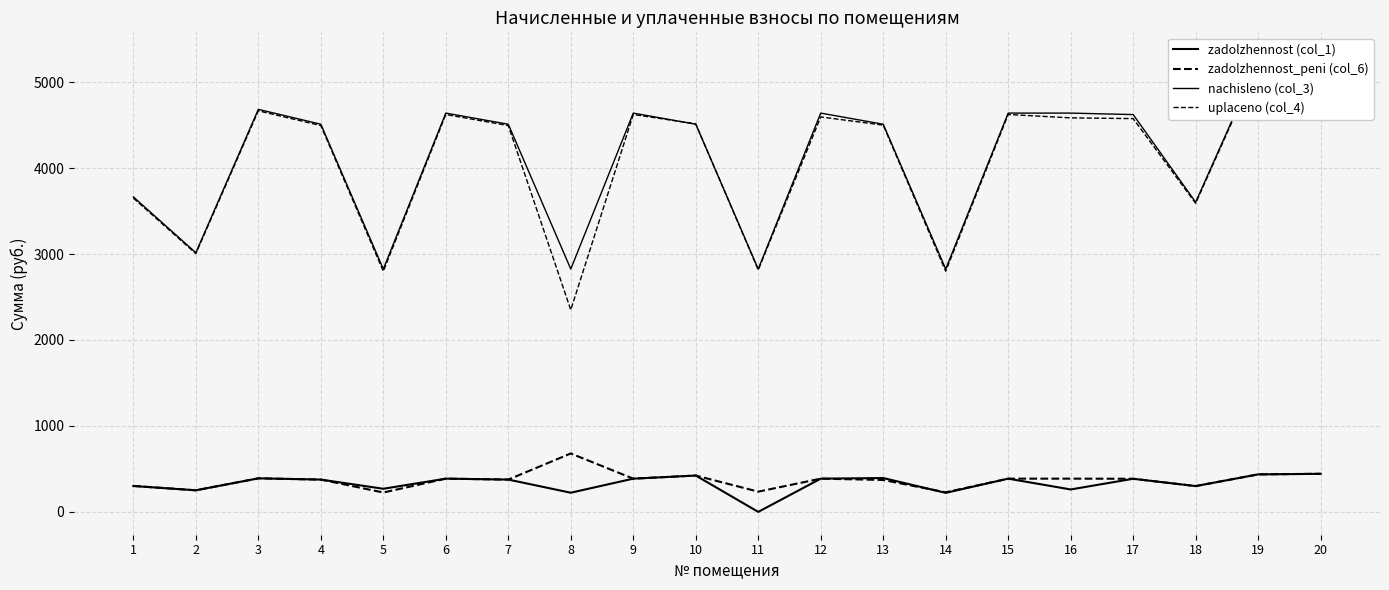

Reading left to right, extract all data points from this chart.

zadolzhennost (col_1): 301.0	251.3	390.2	375.8	269.0	386.6	375.8	223.0	386.6	422.9	0.0	386.6	393.8	221.5	386.6	260.9	385.2	300.2	436.3	442.8
zadolzhennost_peni (col_6): 302.4	251.3	390.2	375.8	225.4	386.6	375.8	679.6	386.6	422.9	235.4	386.6	371.4	227.8	386.6	386.6	385.2	300.2	436.3	443.5
nachisleno (col_3): 3664.6	3015.4	4682.9	4510.1	2825.3	4639.7	4510.1	2825.3	4639.7	4510.1	2825.3	4639.7	4510.1	2825.3	4639.7	4639.7	4622.4	3602.9	5235.8	5313.6
uplaceno (col_4): 3650.6	3004.9	4666.6	4494.4	2799.7	4623.2	4494.6	2349.8	4623.6	4514.8	2815.5	4594.9	4499.8	2800.0	4623.6	4584.2	4575.5	3590.4	5217.7	5258.8